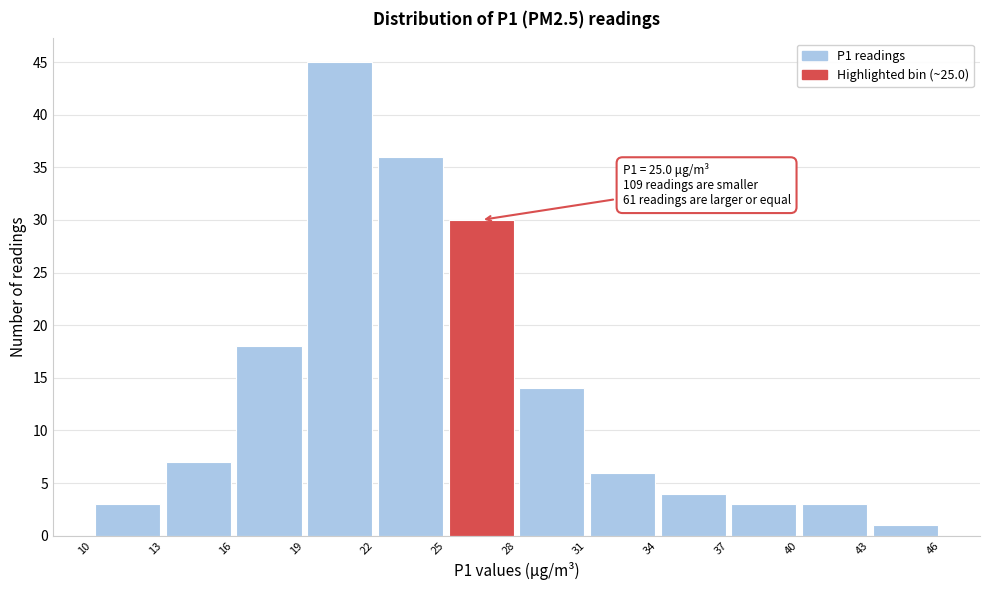

Which range on the x-axis has the tallest bar?

19 to 22